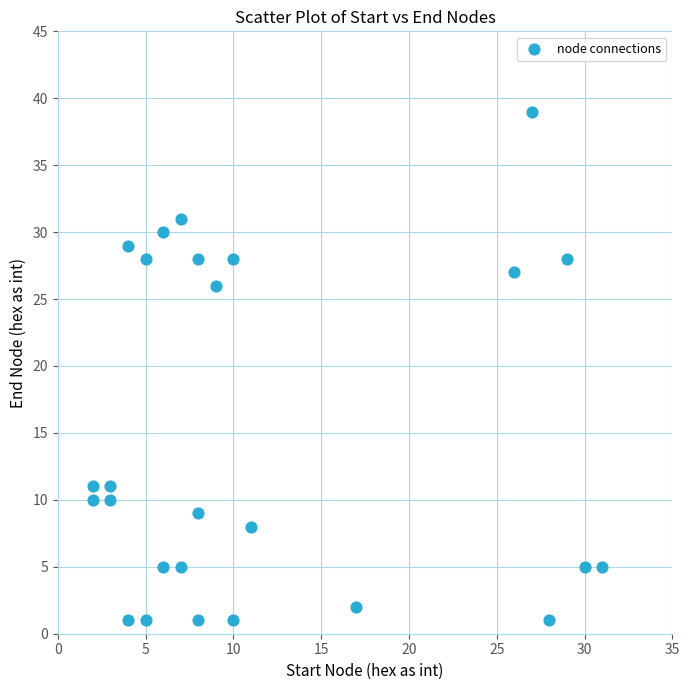

What is the range of X values (max minus min)?

29